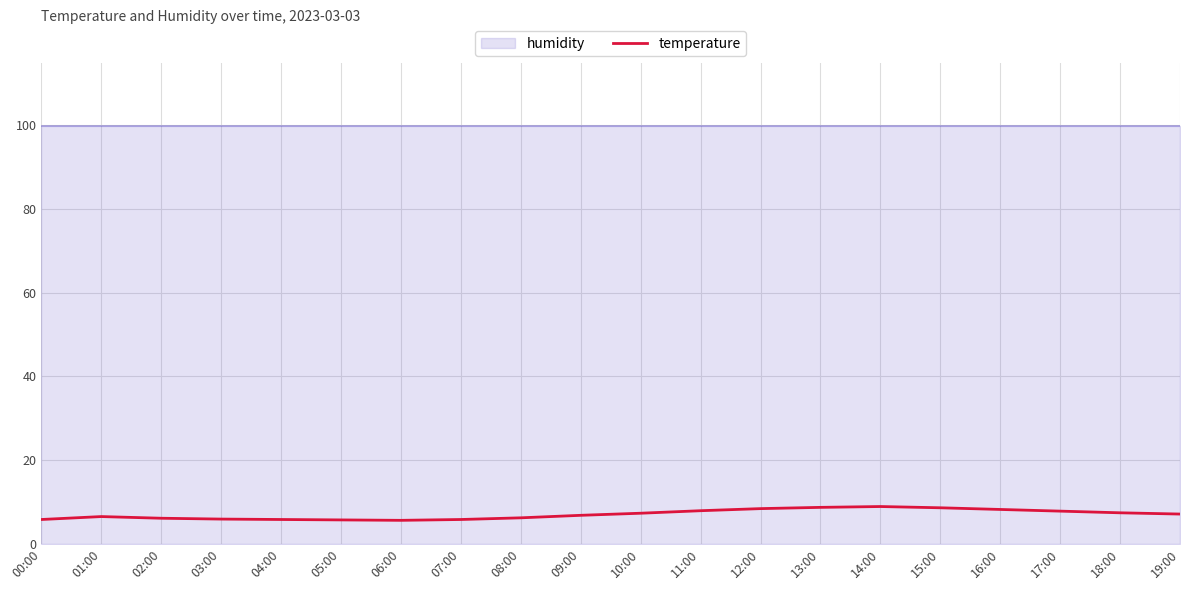

Reading left to right, extract all data points from this chart.

5.8	6.5	6.1	5.9	5.8	5.7	5.6	5.8	6.2	6.8	7.3	7.9	8.4	8.7	8.9	8.6	8.2	7.8	7.4	7.1